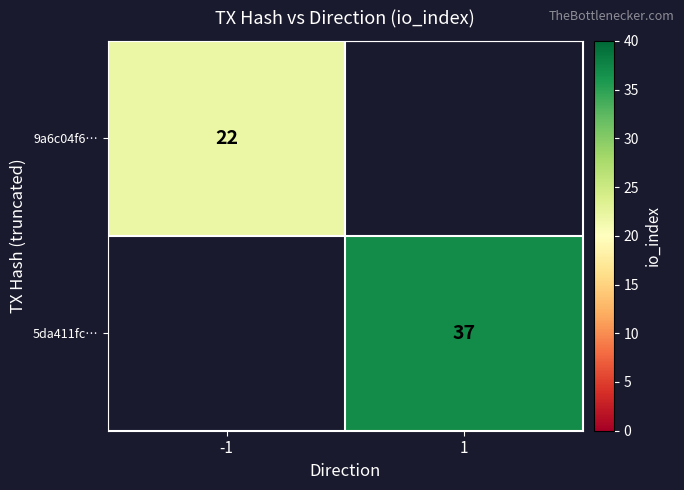

Is it true that 9a6c04f6… equals 33 at -1?

False